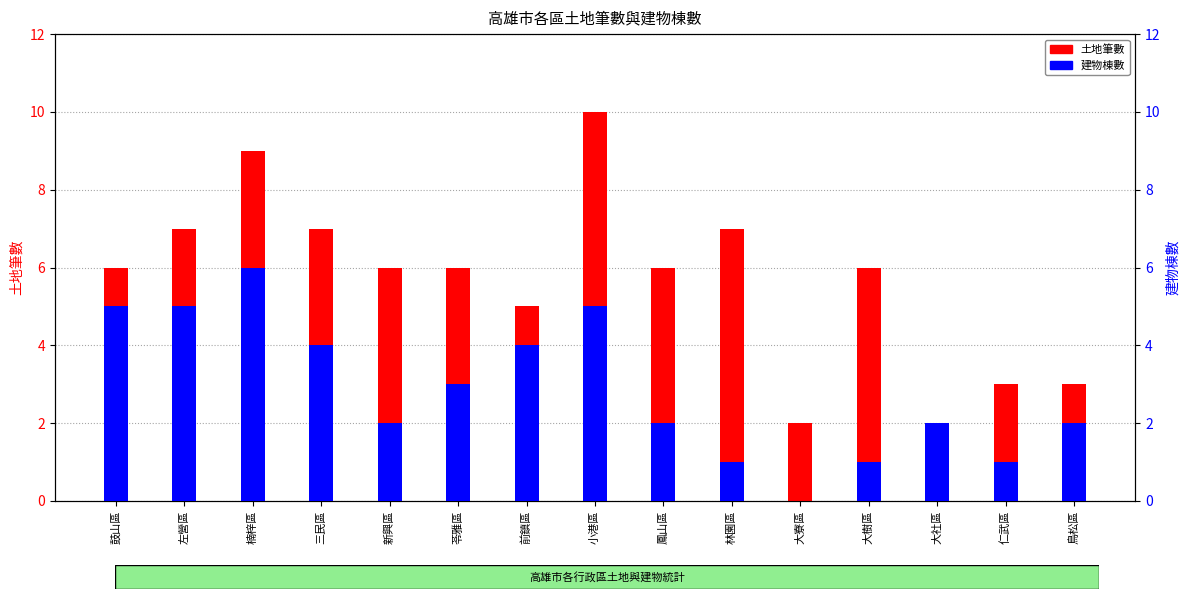

What is the sum of the 土地筆數 values at 左營區 and 大寮區?

9